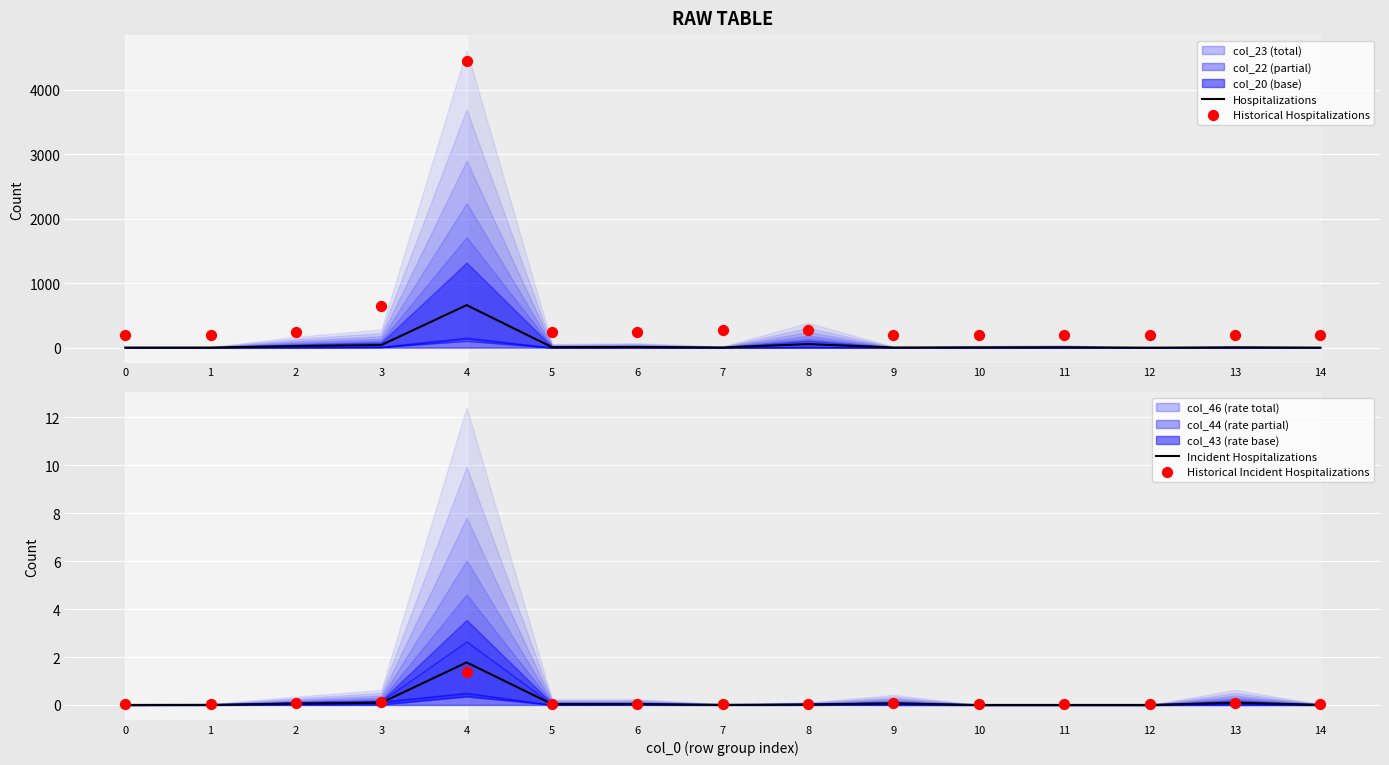

Is the value of Historical Hospitalizations at 12 greater than the value of Historical Incident Hospitalizations at 0?

Yes